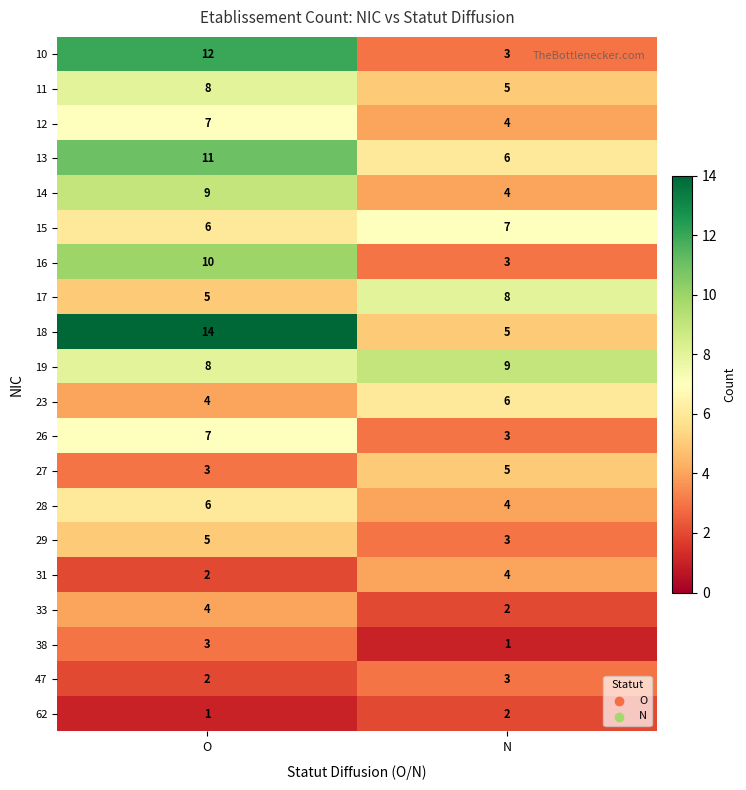

What is the approximate value of 23 at N?

6